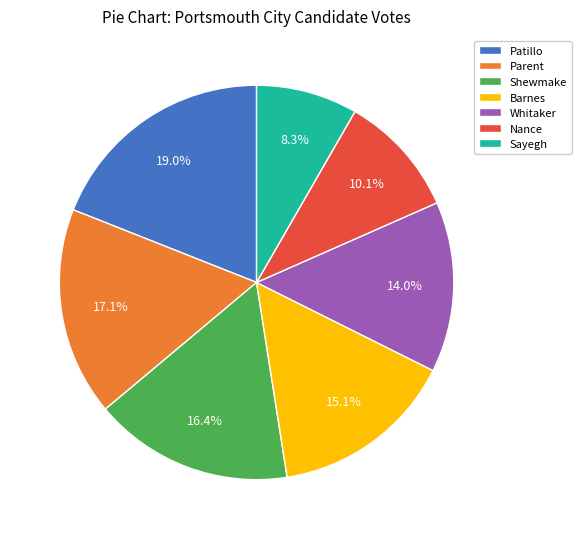

To the nearest percent, what is the average slice percentage?

14%